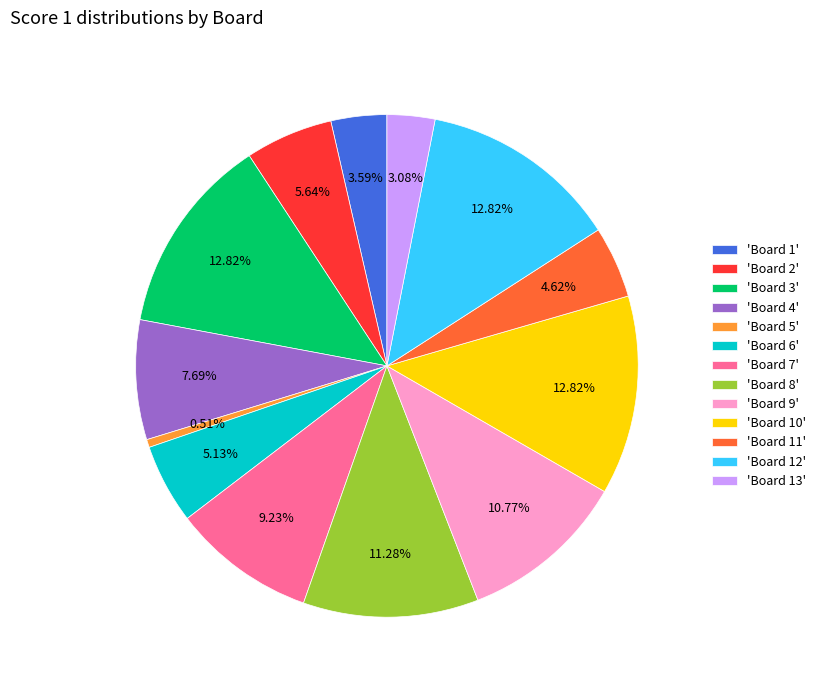

Is there a majority slice in this chart?

No